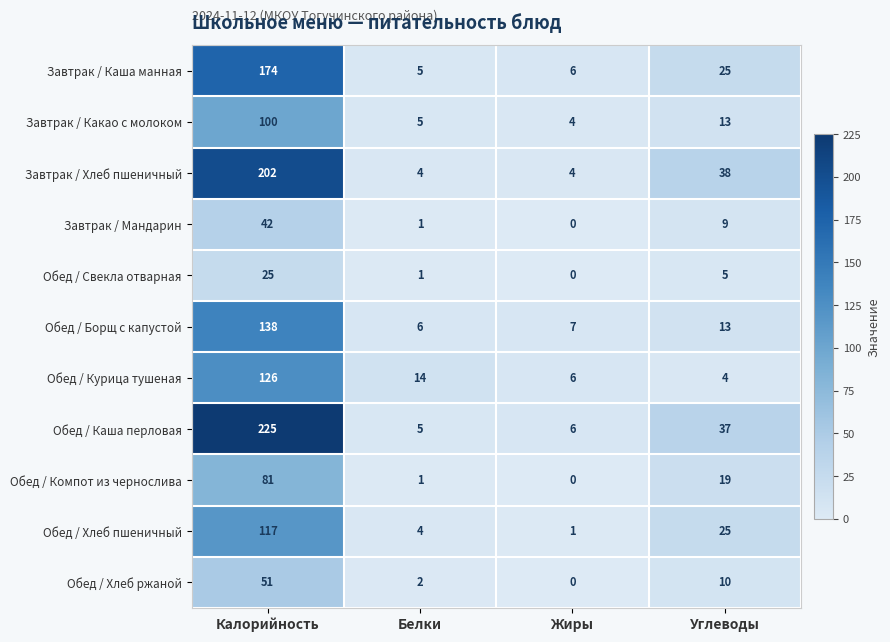

Which series has the largest total across all categories?

Обед / Каша перловая